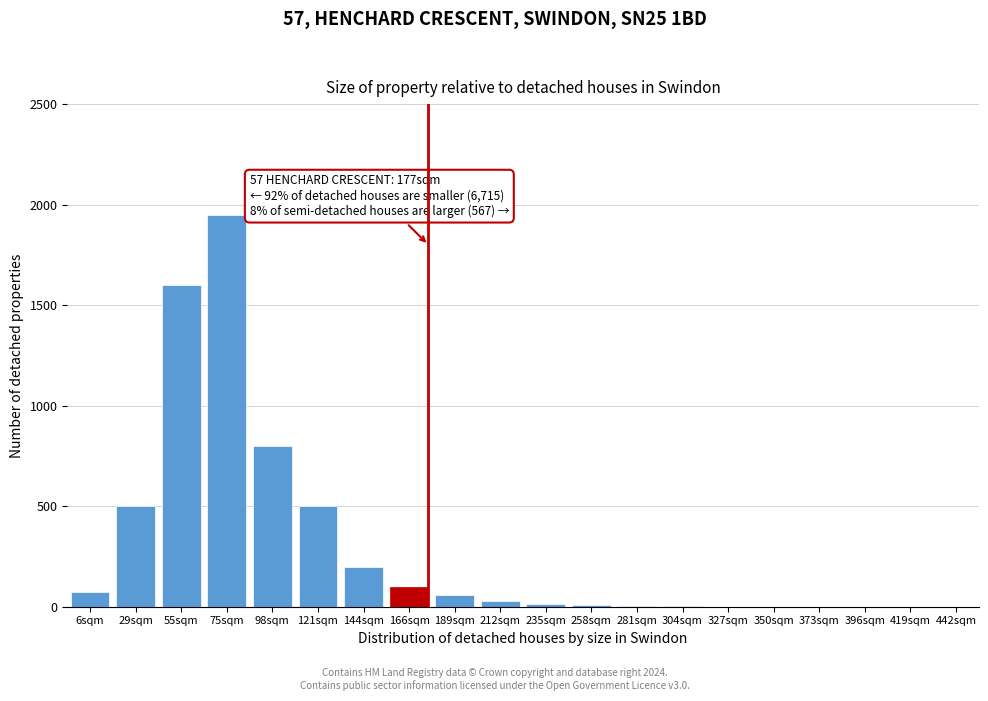

What is the greatest value displayed?

1950